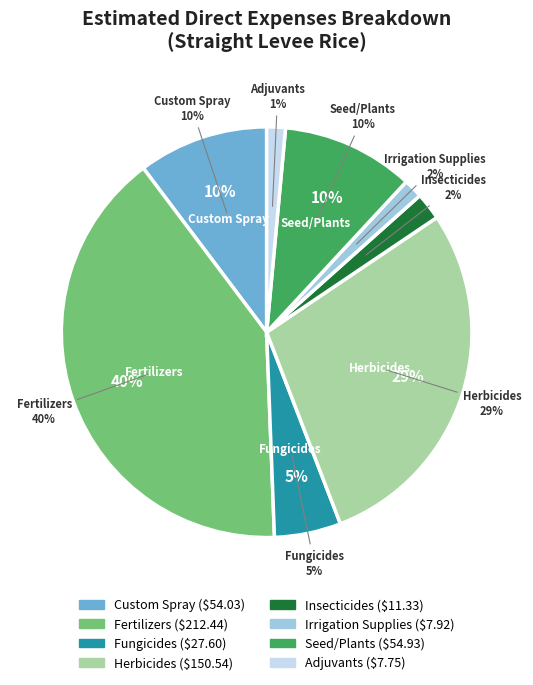

Does Fungicides account for over 50% of the chart?

No